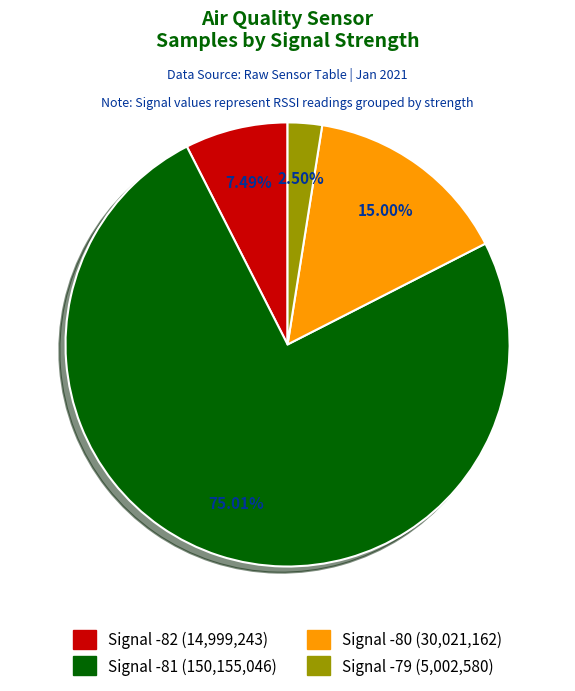

Is there a majority slice in this chart?

Yes